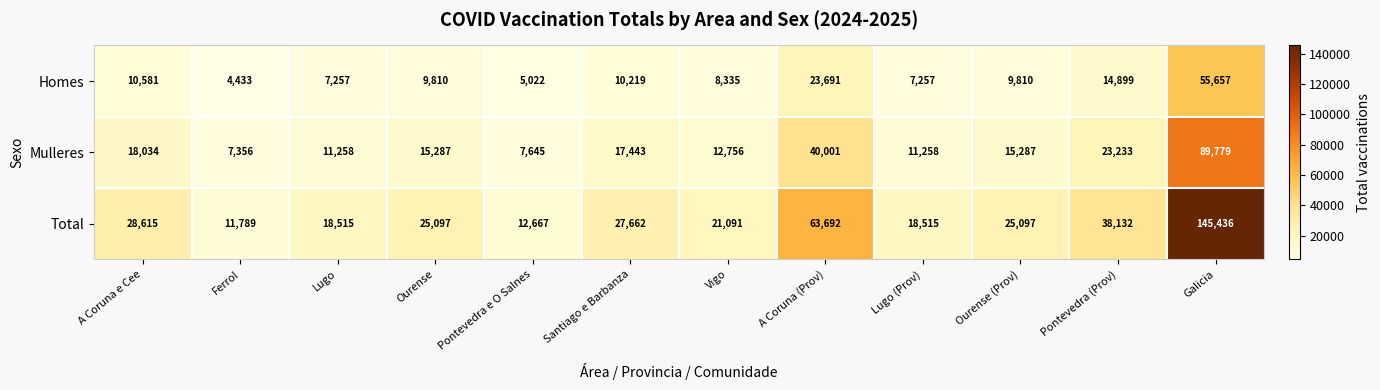

The value of Homes at Ourense is 9810. True or false?

True